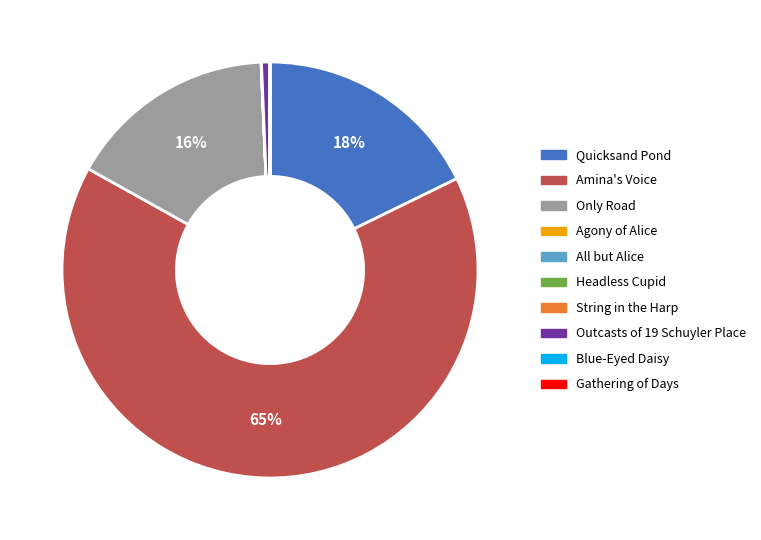

True or false: Amina's Voice accounts for 65% of the total.

True